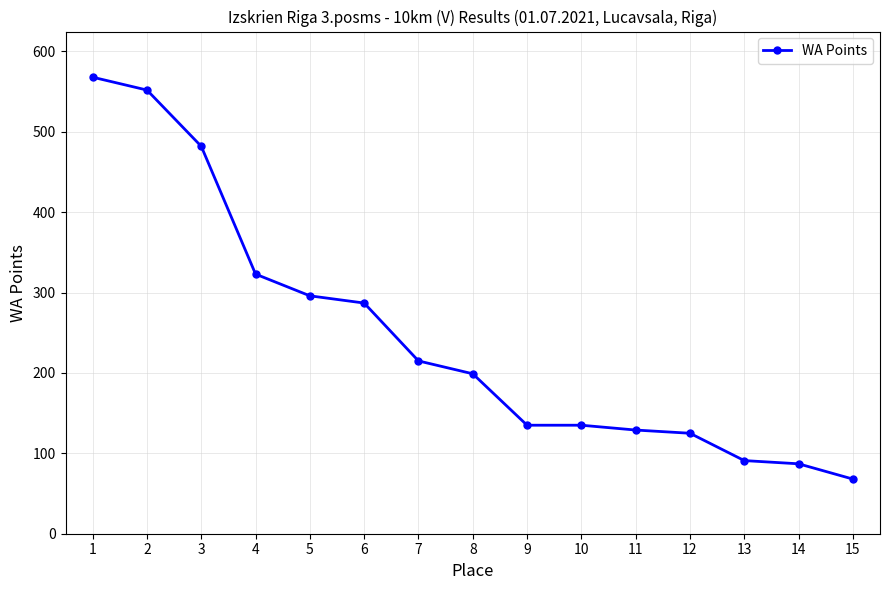

What is the change in value from 3 to 10?

-347